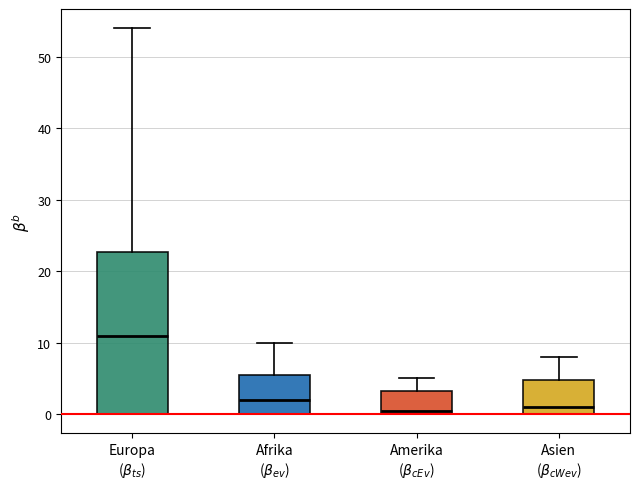

Reading left to right, transcribe this box plot: for each box, give where its median line is, the range the box spans, and where its two whiskers end, as read against the y-axis. The values are not printed on the chart, so give them approximately, as read against the axis.

Europa ($\beta_{ts}$): median 11, box 0 to 23, whiskers 0 to 54
Afrika ($\beta_{ev}$): median 2, box 0 to 6, whiskers 0 to 10
Amerika ($\beta_{cEv}$): median 1, box 0 to 3, whiskers 0 to 5
Asien ($\beta_{cWev}$): median 1, box 0 to 5, whiskers 0 to 8